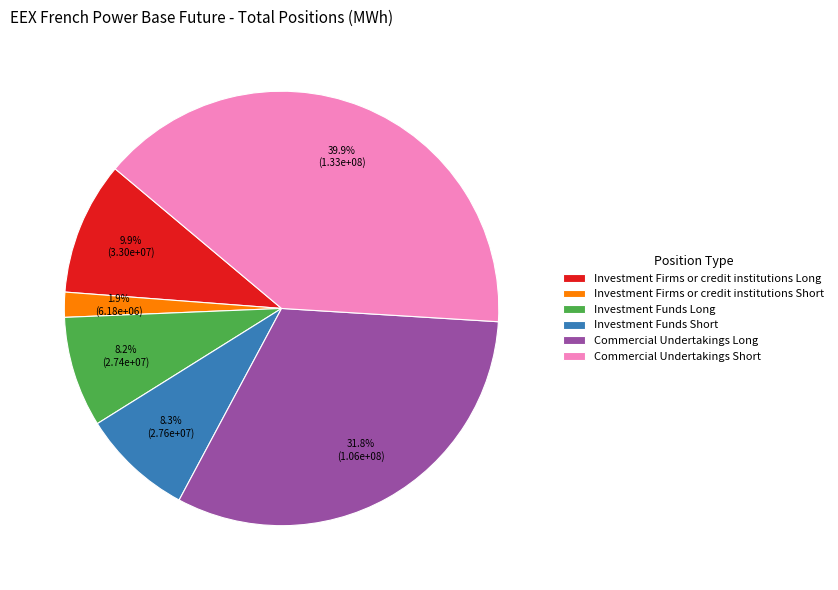

Which slice is the smallest?

Investment Firms or credit institutions Short